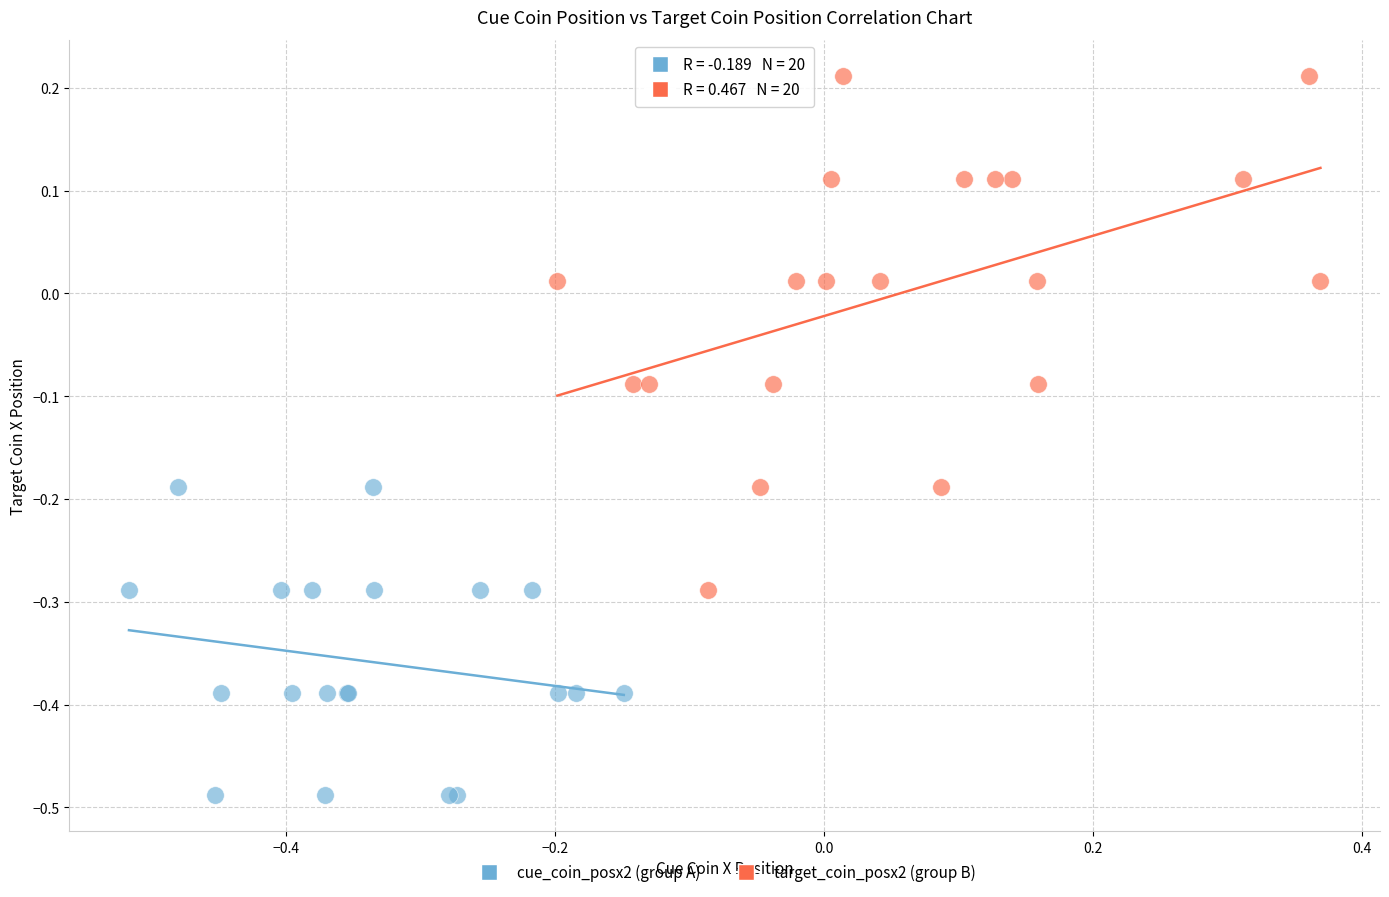

Which series has the widest spread of Y values?

target_coin_posx2 (group B)